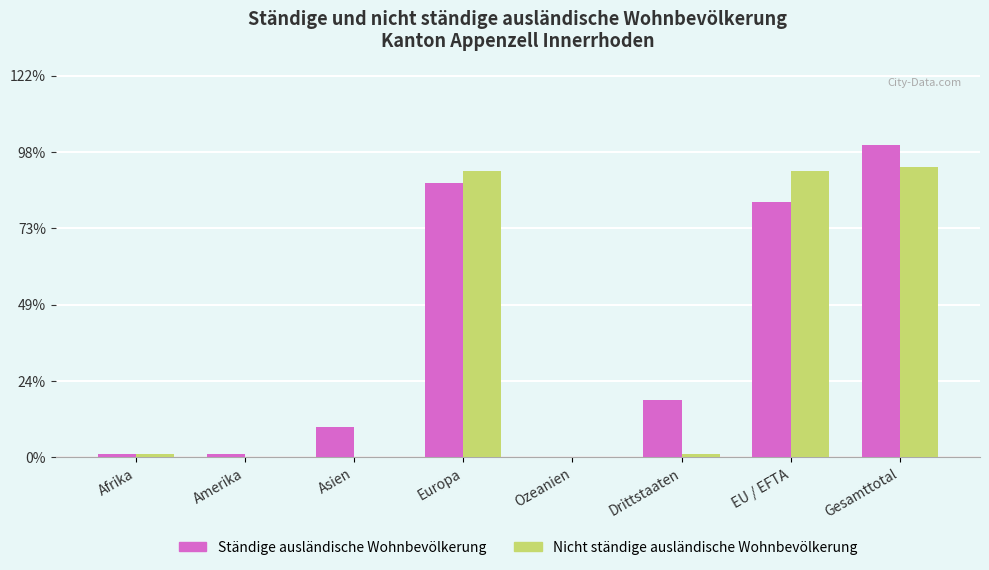

What are all the series names shown in the legend?

Ständige ausländische Wohnbevölkerung, Nicht ständige ausländische Wohnbevölkerung